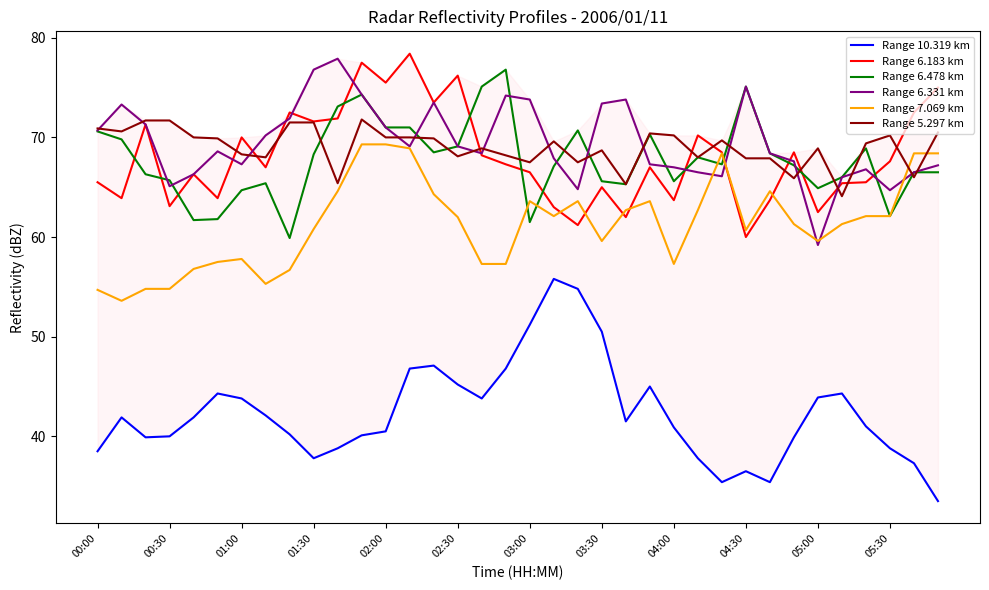

What position from the right is 13?

23